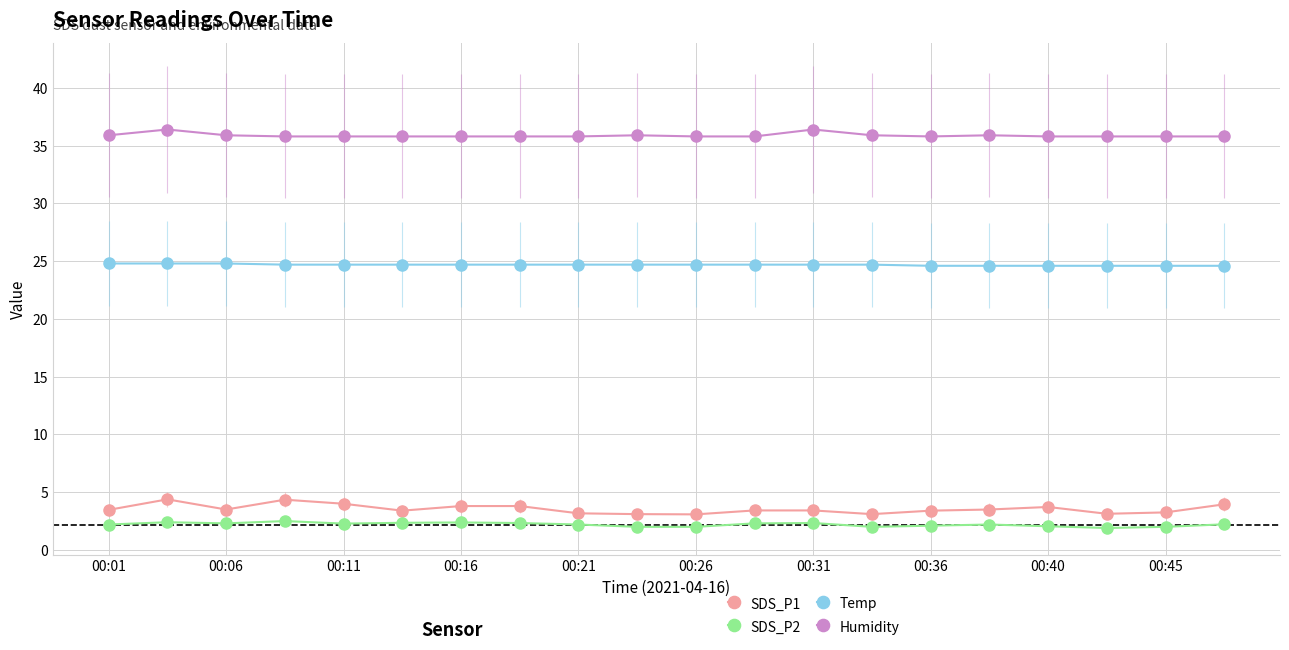

True or false: Humidity and SDS_P1 cross at least once.

False